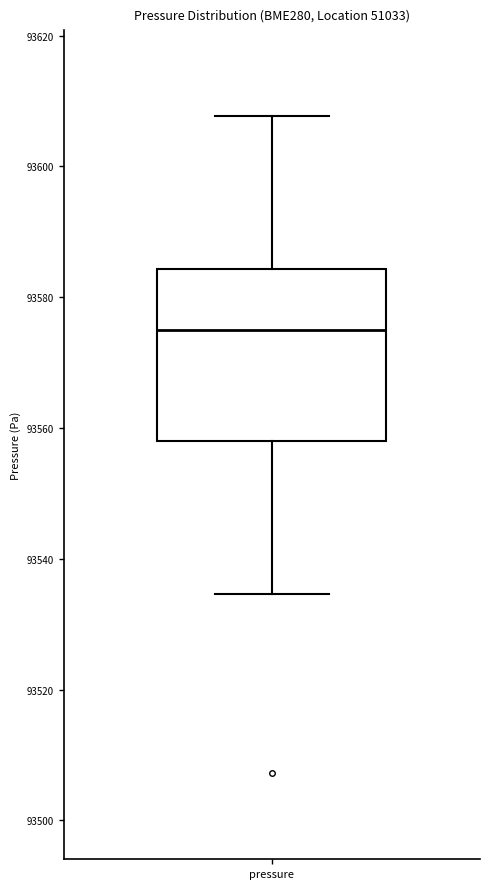

Where is the lower edge of the box for pressure on the y-axis? The values are not printed on the chart, so give them approximately, as read against the axis.

93558